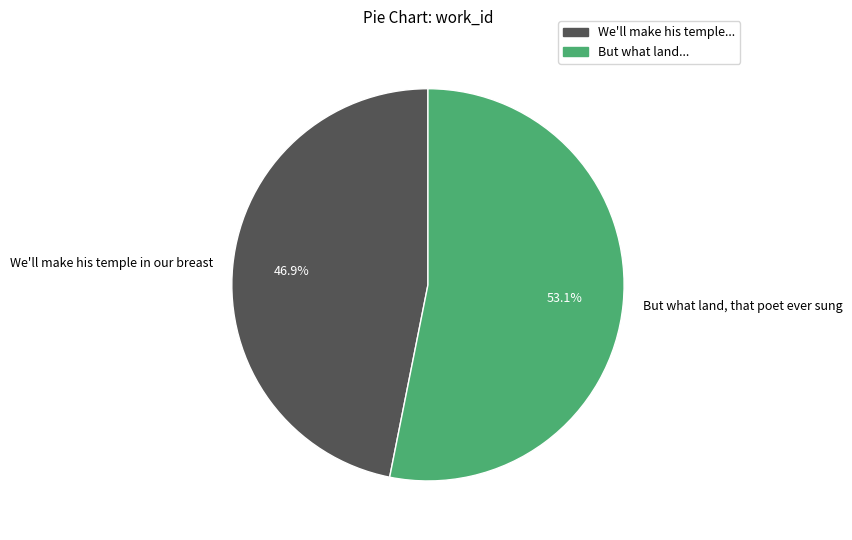

What percentage is the We'll make his temple in our breast slice, to the nearest percent?

47%